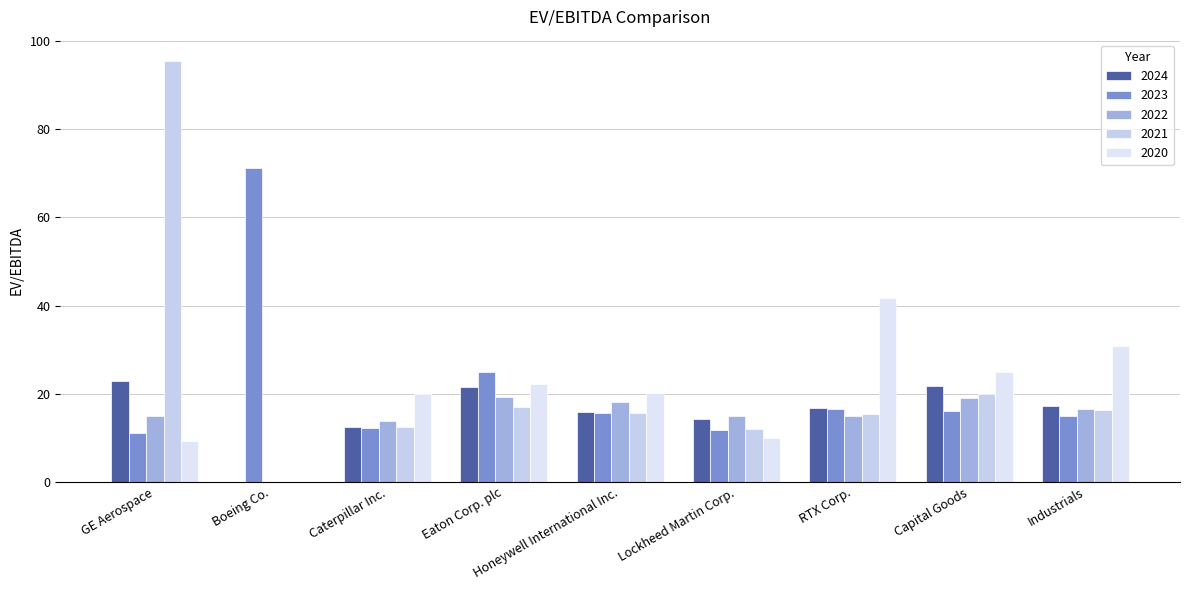

Is it true that 2020 equals -22.0 at Boeing Co.?

False